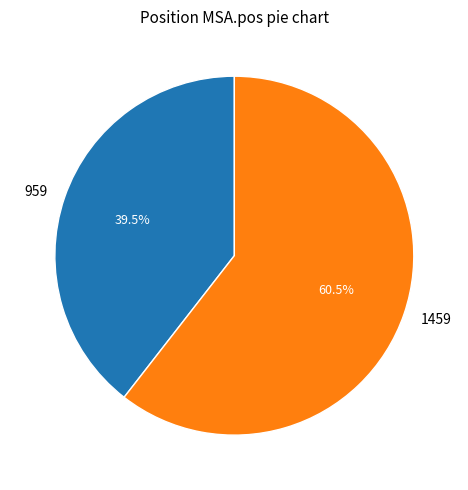

To the nearest percent, what is the difference between the largest and smallest slice percentages?

21%